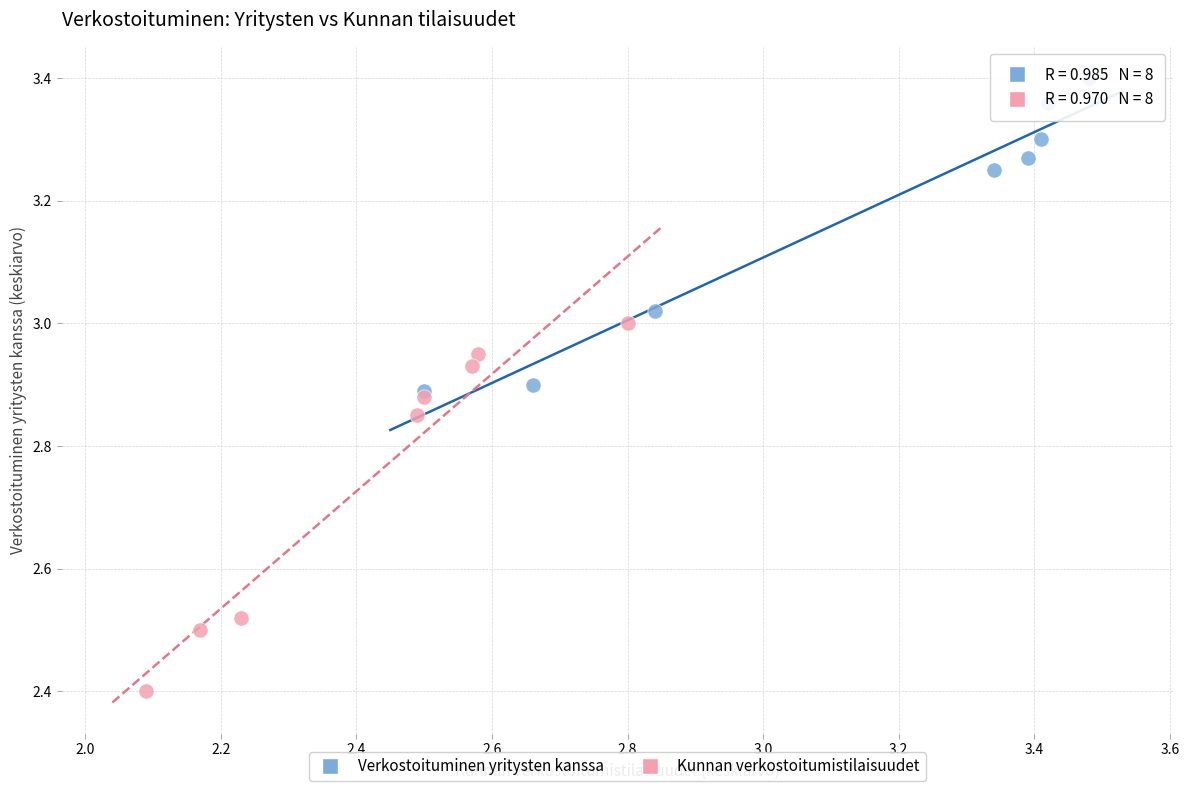

Which series has the largest Y range (max minus min)?

Kunnan verkostoitumistilaisuudet